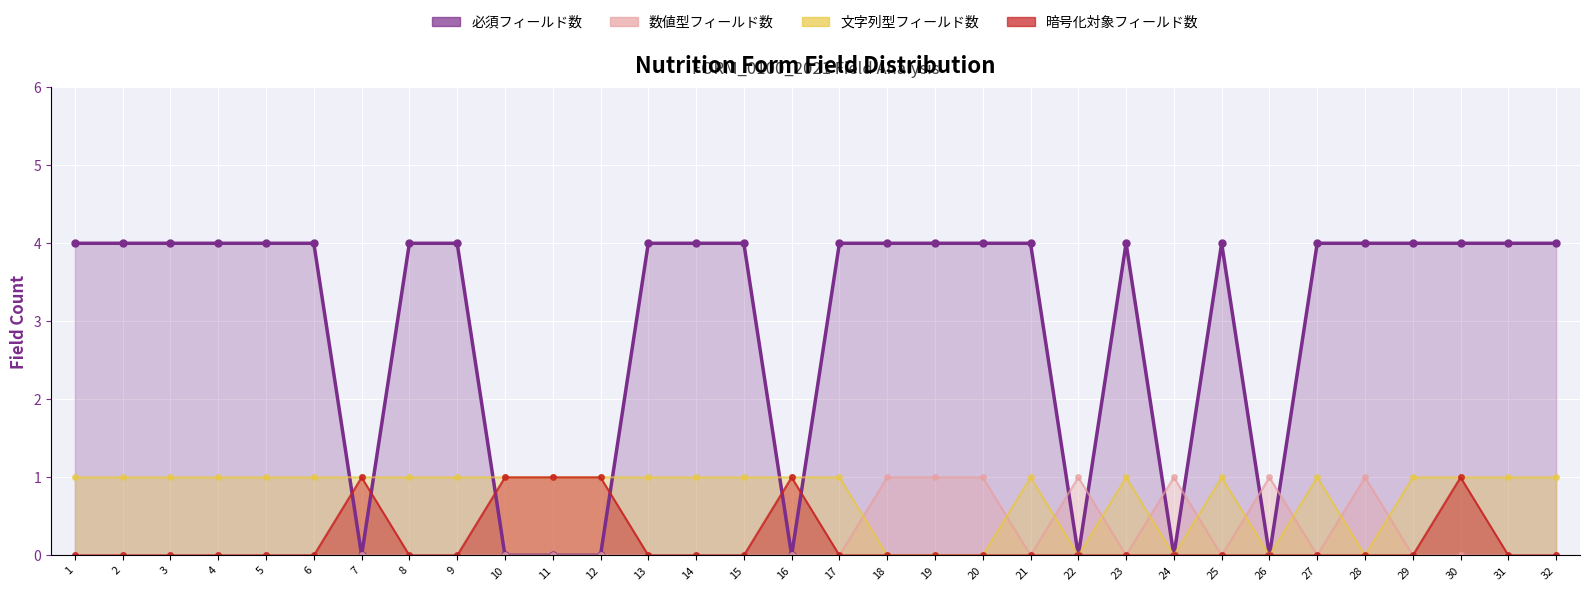

What value does the 必須フィールド数 series have at 19?

4